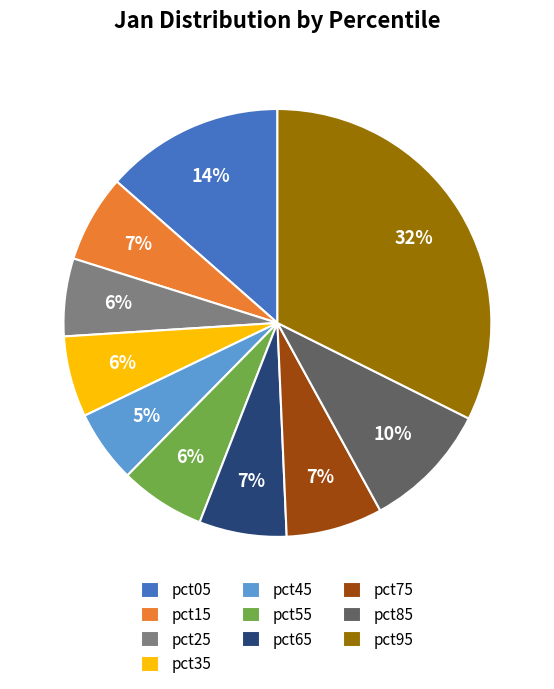

Do pct75 and pct15 together represent more than half of the pie?

No